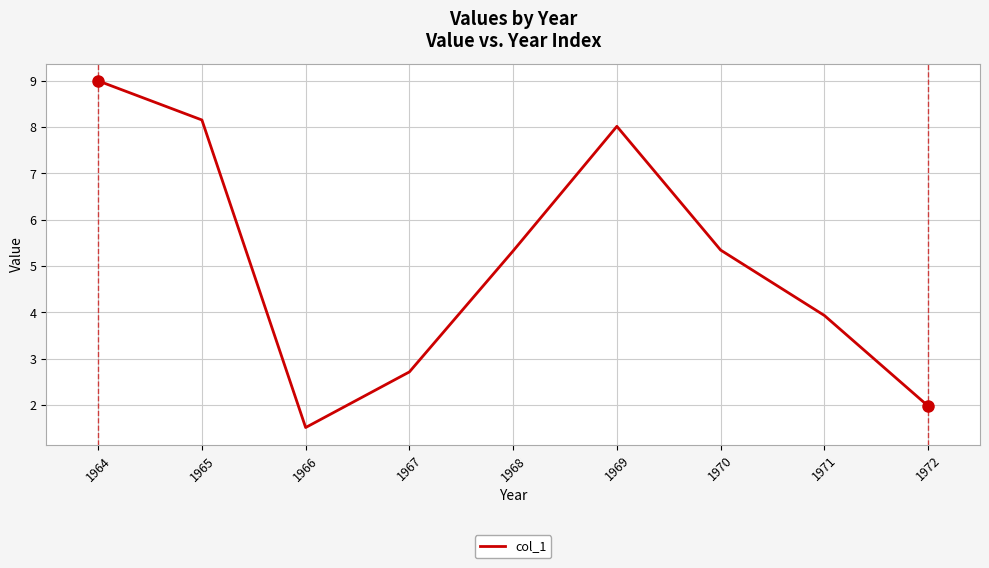

What is the minimum value shown in the chart?

1.5